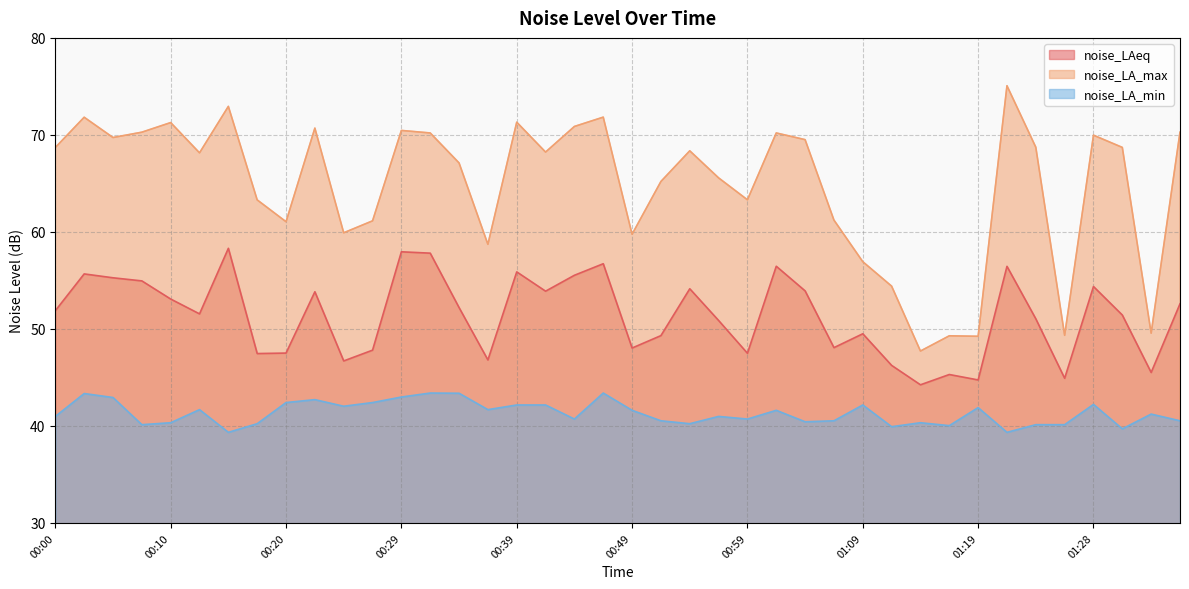

At how many categories does at least one series exceed 61?

30